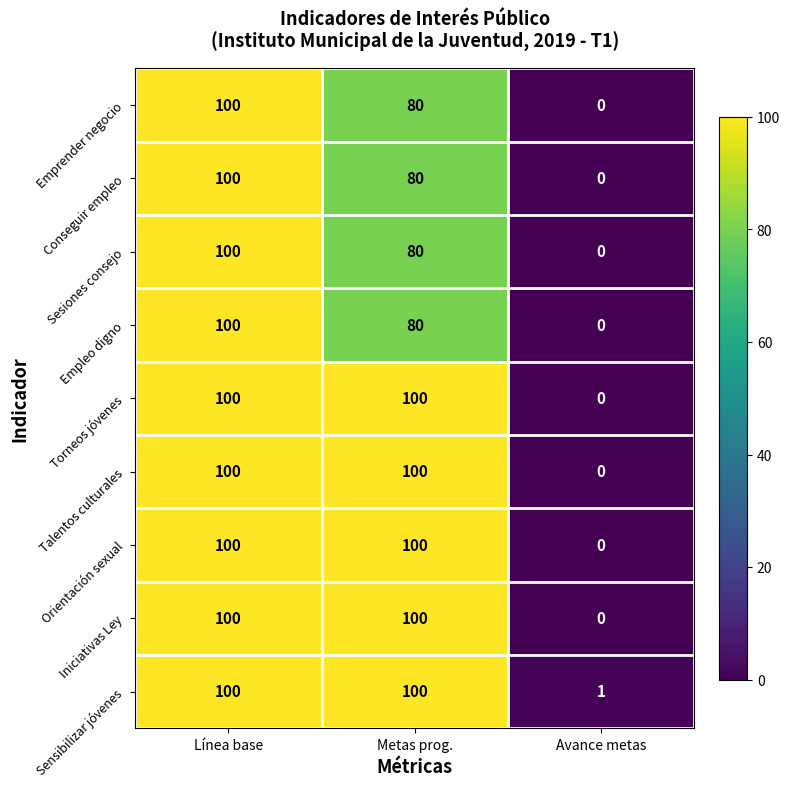

What is the sum of the Sensibilizar jóvenes values at Avance metas and Línea base?

101